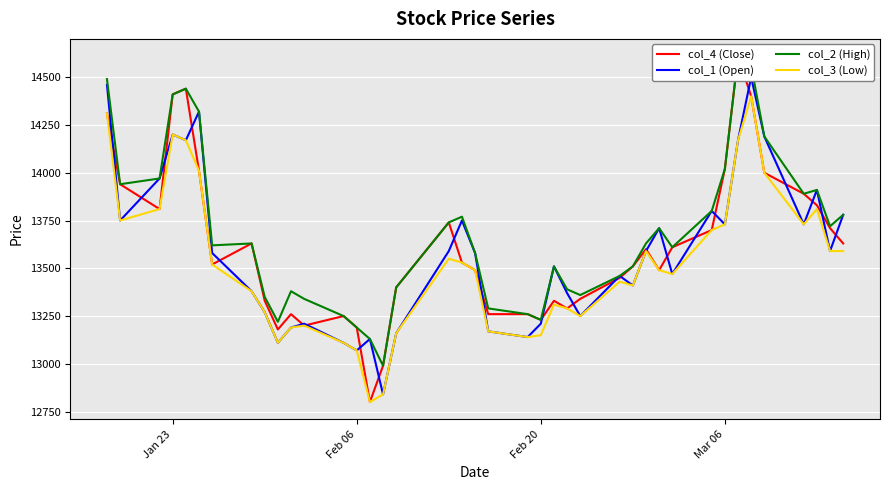

True or false: col_3 (Low) and col_4 (Close) cross at least once.

False